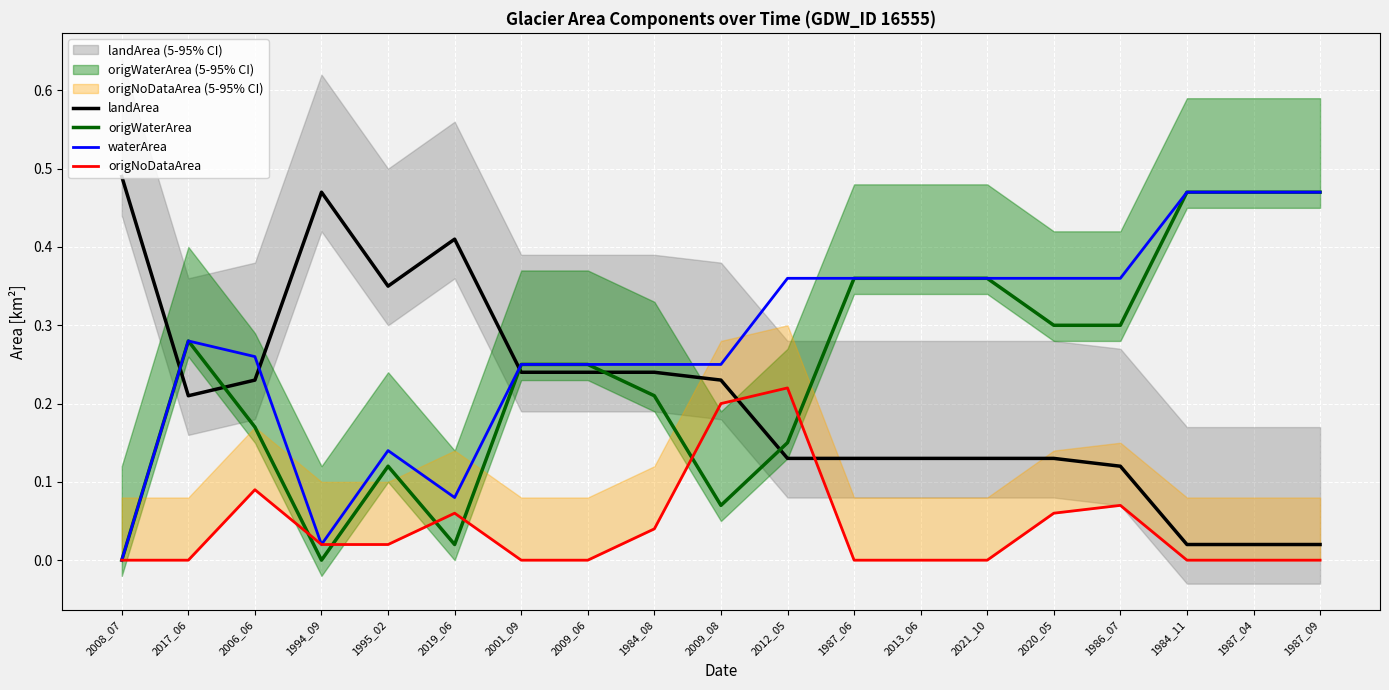

What is the sum of the waterArea values at 2021_10 and 2019_06?

0.4